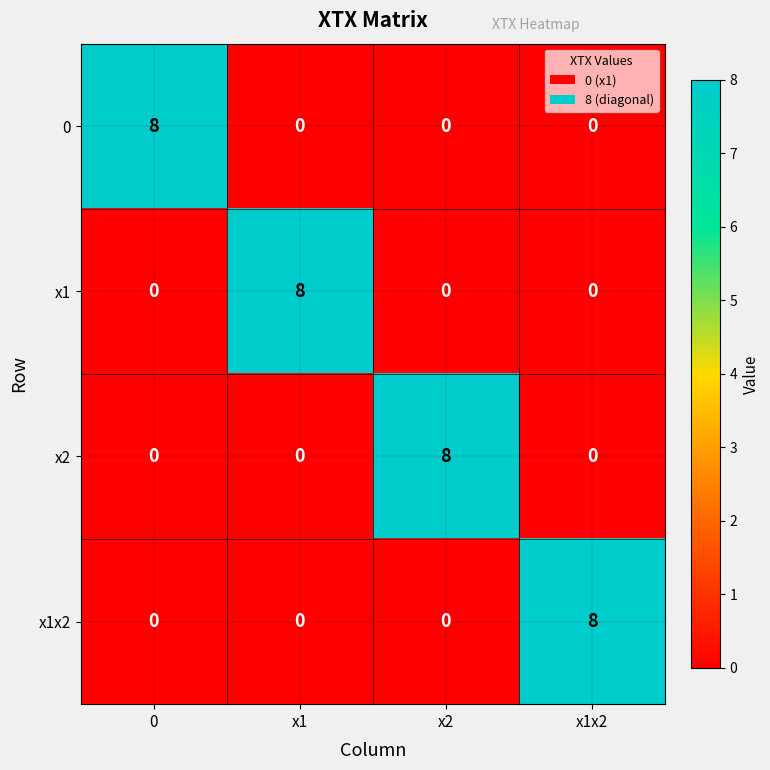

What is the spread (max minus min) of values at 0?

8